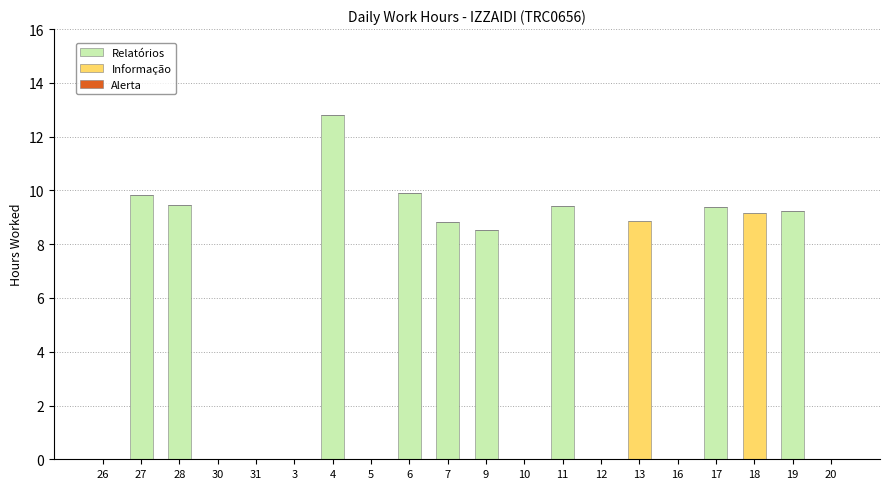

Does the chart contain stacked bars?

Yes